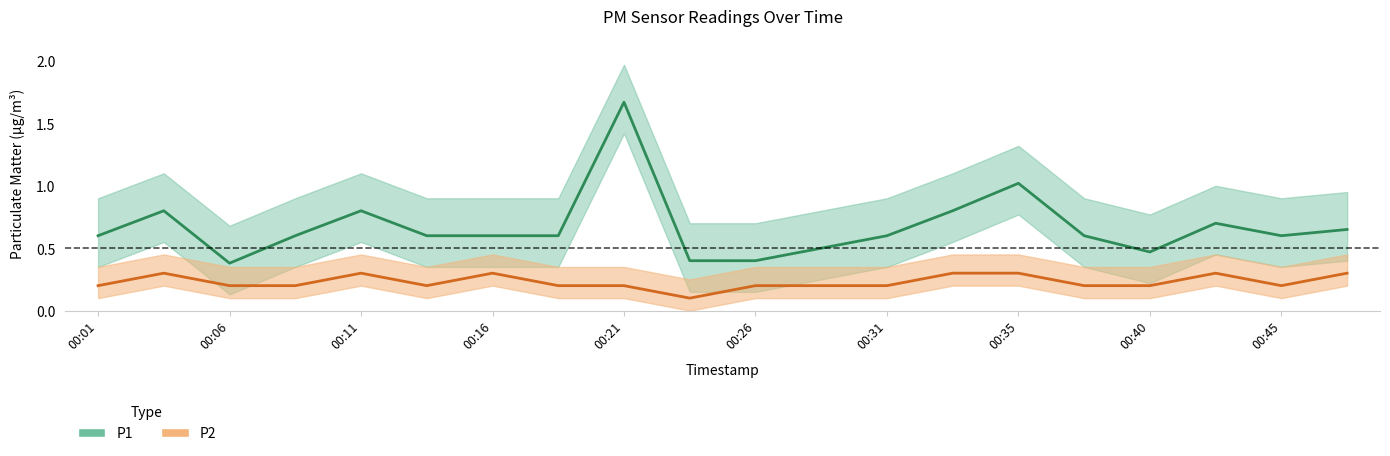

In P1, how many points are lower than both neighbors (excluding endpoints)?

3